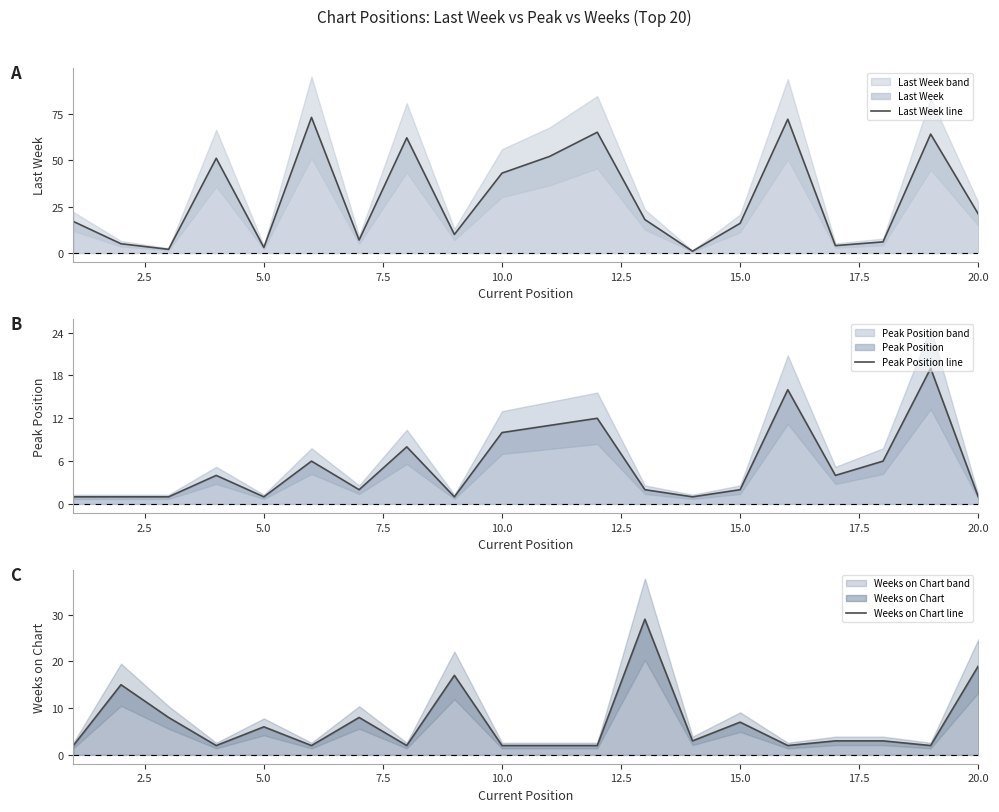

True or false: Weeks on Chart line has a value of 2 at 15.0.

False